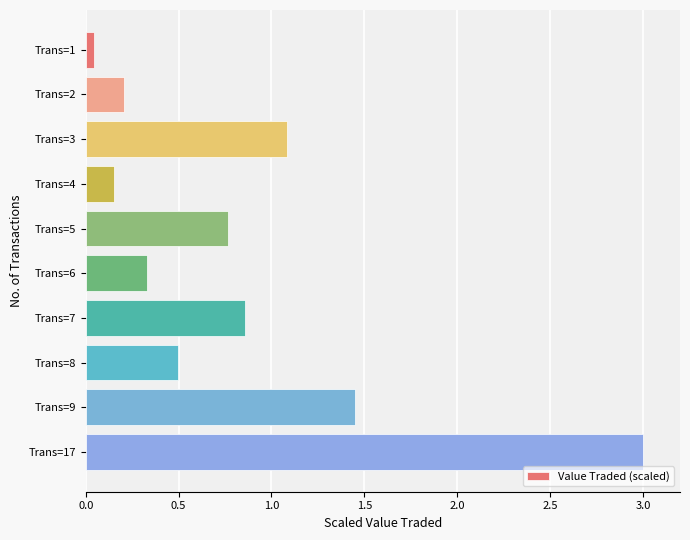

What is the greatest value displayed?

3.0